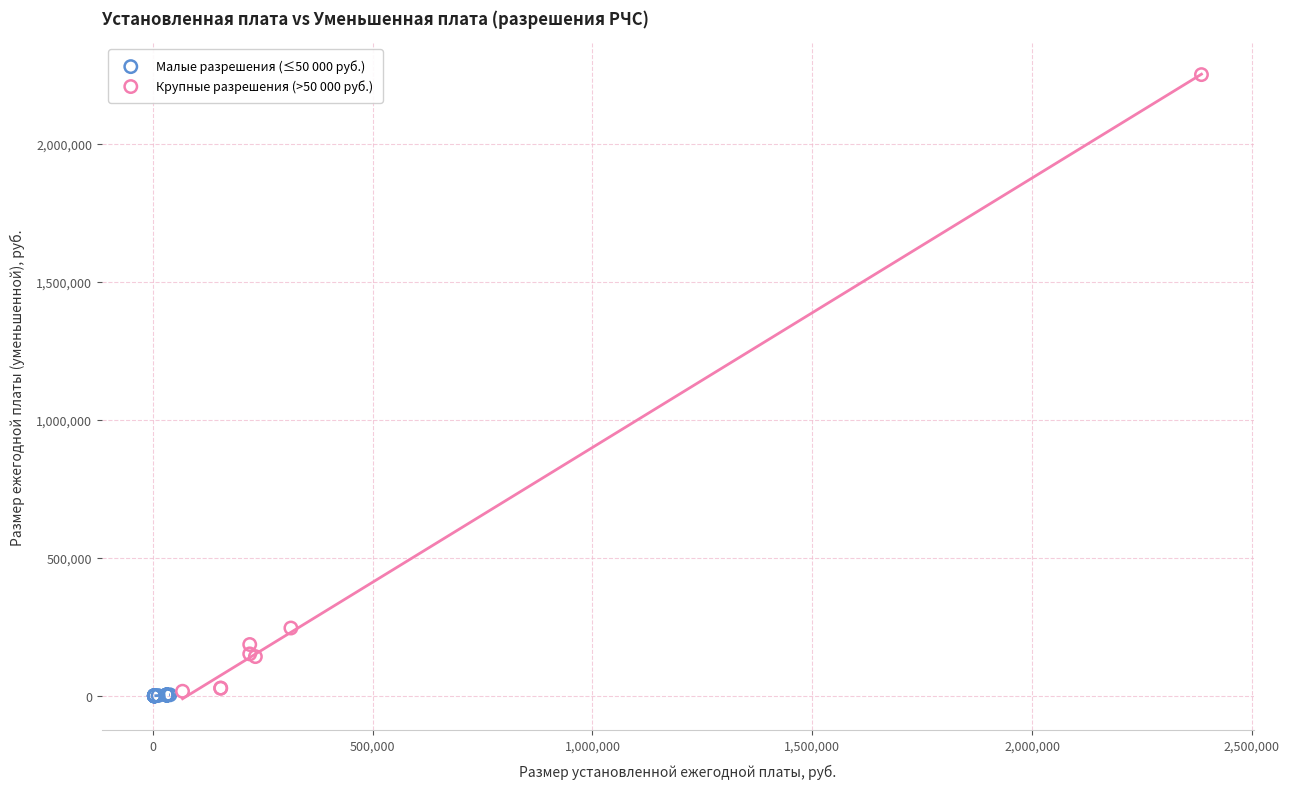

Which series has the largest Y range (max minus min)?

Крупные разрешения (>50 000 руб.)